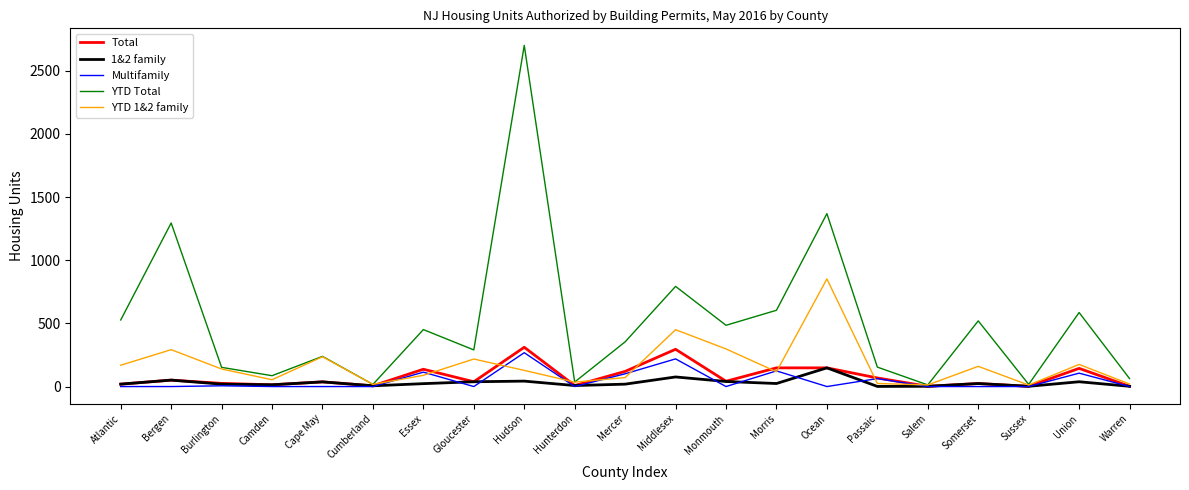

Which series has the largest range (max minus min)?

YTD Total